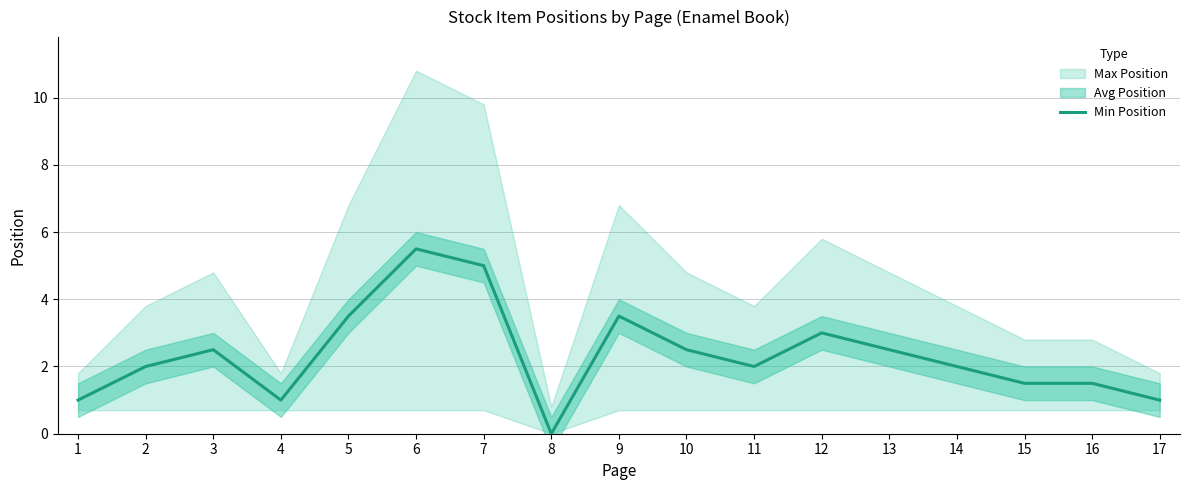

What is the difference between the values at 15 and 10?

1.0